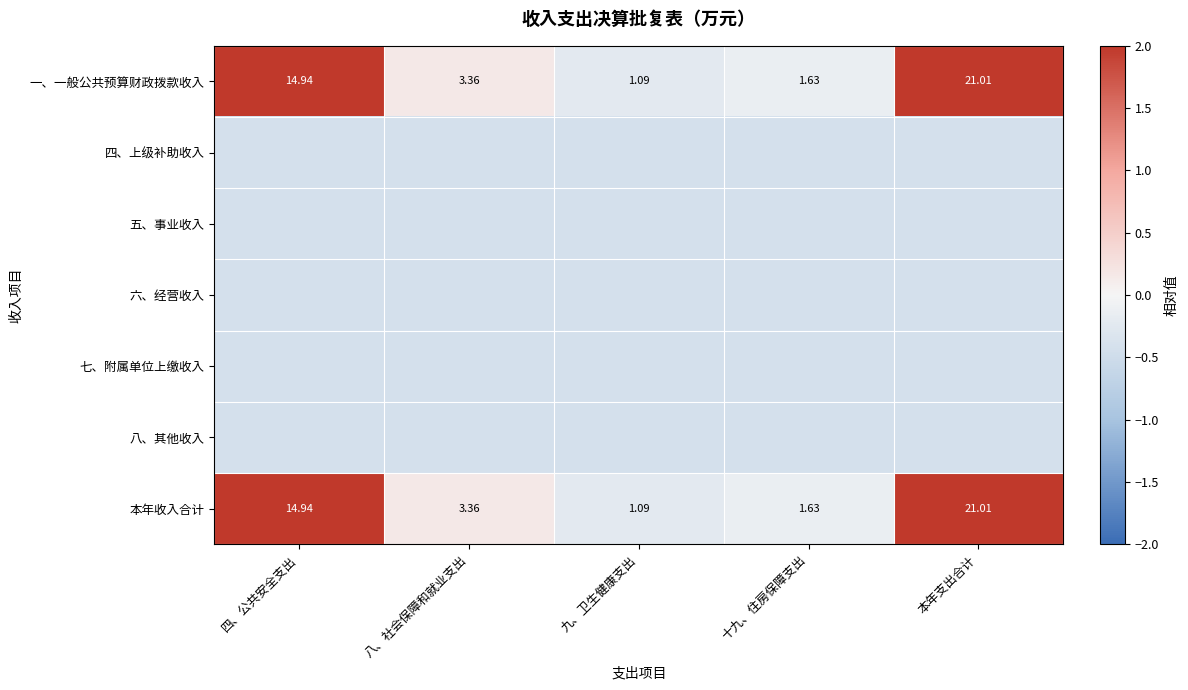

At 八、社会保障和就业支出, list the series in order from smallest to largest.

四、上级补助收入, 五、事业收入, 六、经营收入, 七、附属单位上缴收入, 八、其他收入, 一、一般公共预算财政拨款收入, 本年收入合计